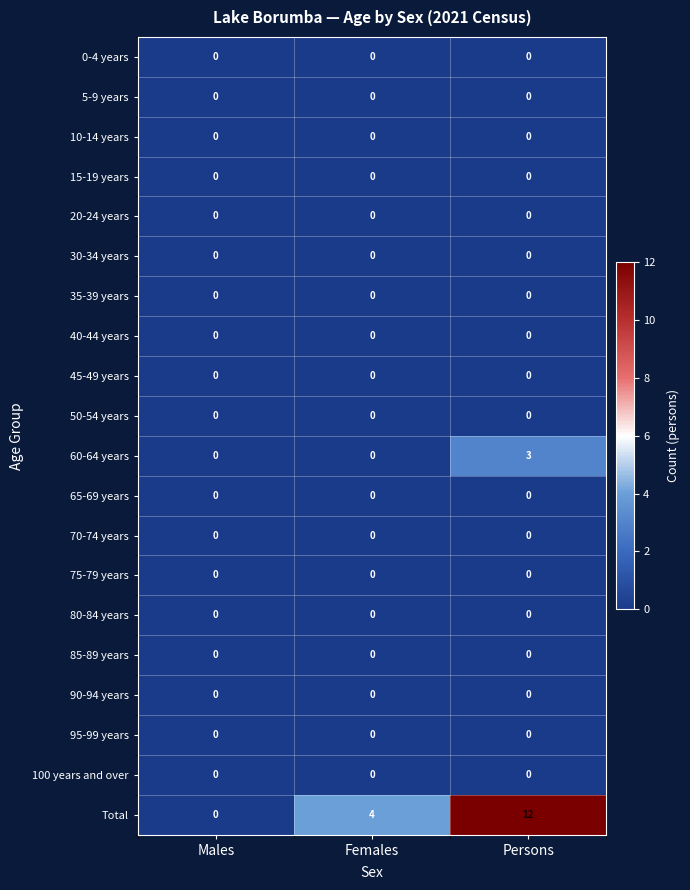

What is the total value across all series at Females?

4